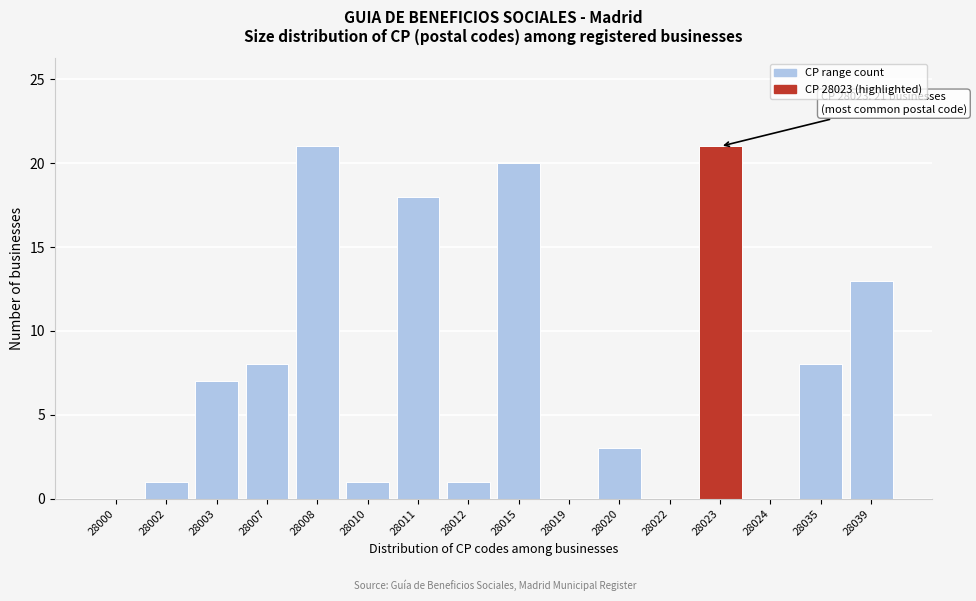

Reading right to left, extract all data points from this chart.

28039=13	28035=8	28024=0	28023=21	28022=0	28020=3	28019=0	28015=20	28012=1	28011=18	28010=1	28008=21	28007=8	28003=7	28002=1	28000=0